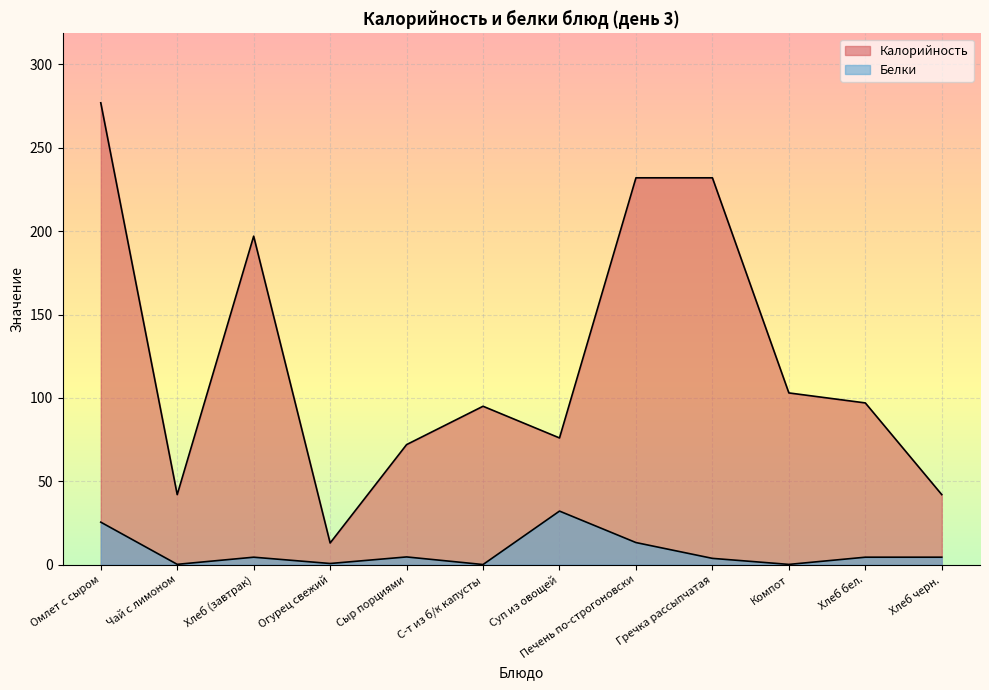

What are all the series names shown in the legend?

Калорийность, Белки